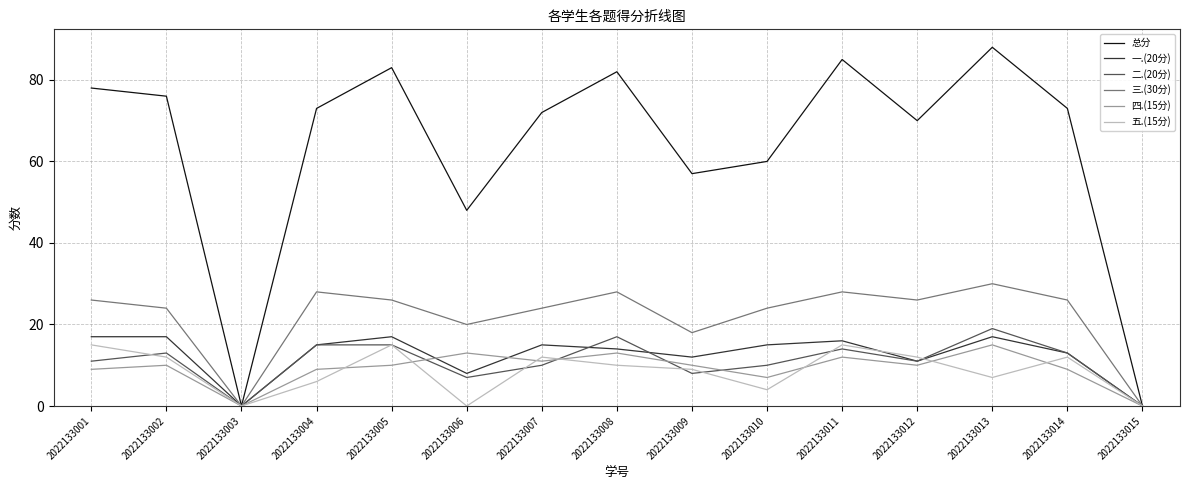

At how many categories does at least one series exceed 68?

10